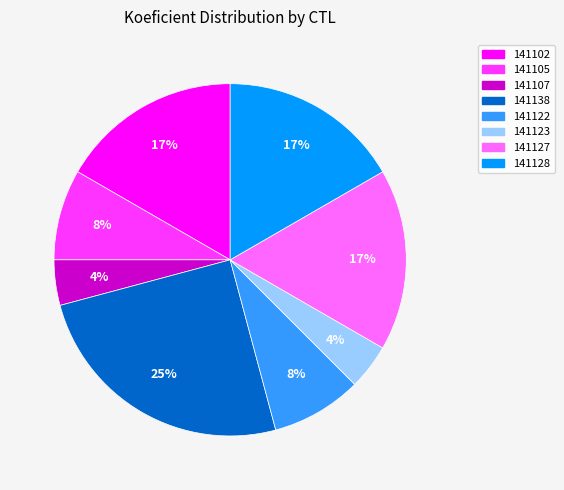

Which category has the biggest portion of the pie?

141138